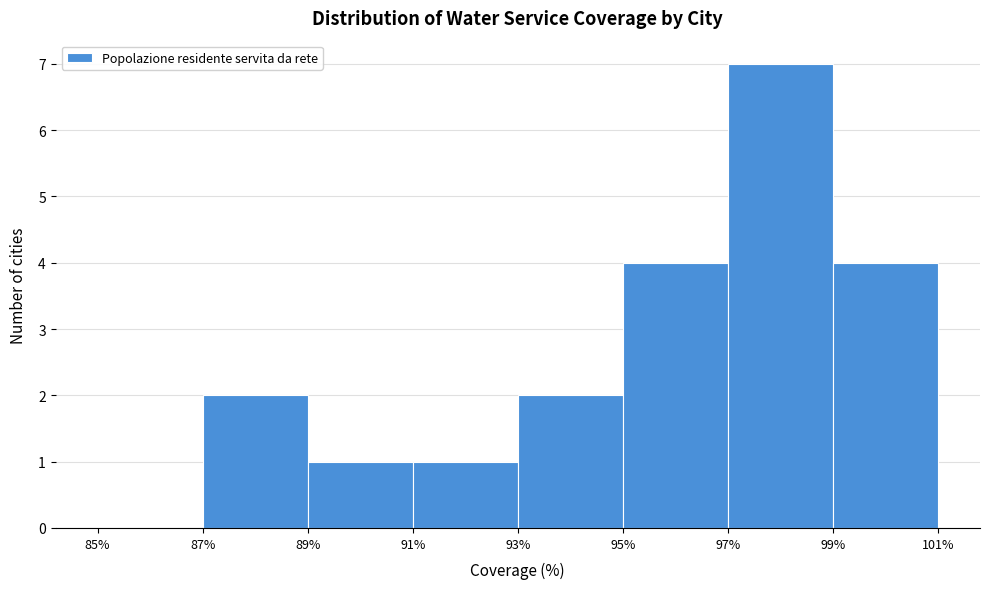

Reading left to right, list every bar in this chart as the range it spans on the x-axis followed by its height. The values are not printed on the chart, so give them approximately, as read against the axis.

85% to 87%: 0
87% to 89%: 2
89% to 91%: 1
91% to 93%: 1
93% to 95%: 2
95% to 97%: 4
97% to 99%: 7
99% to 101%: 4